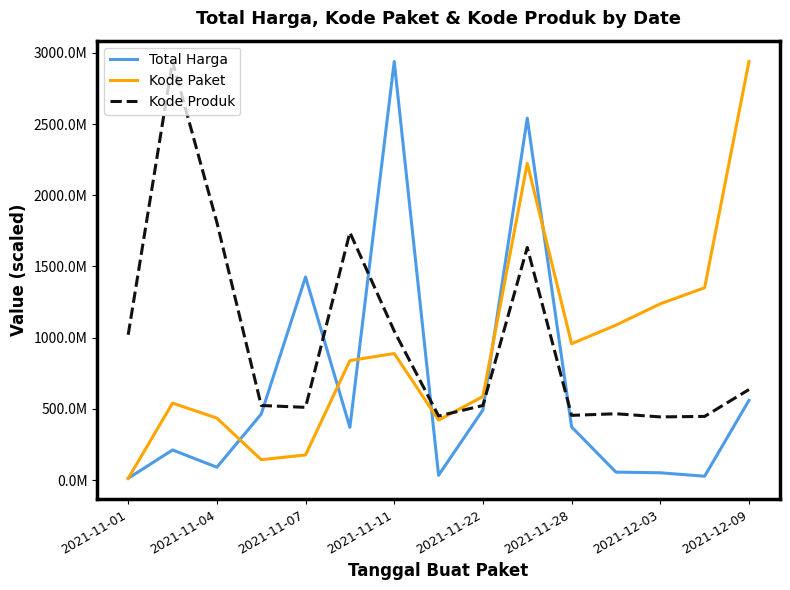

Does the chart display data point markers on the line(s)?

No